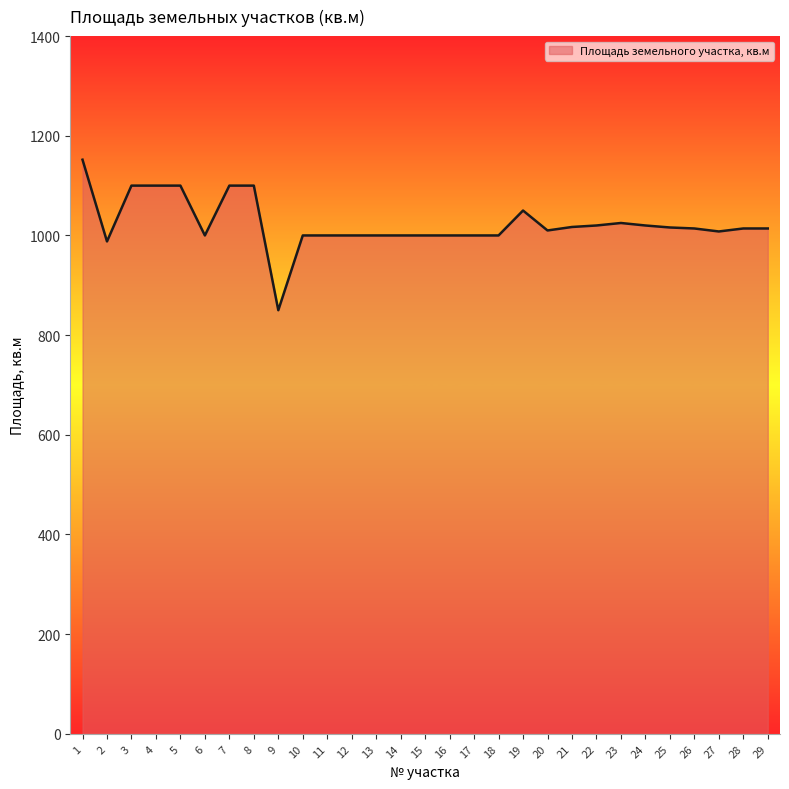

At which label does the data first exceed 1014?

1